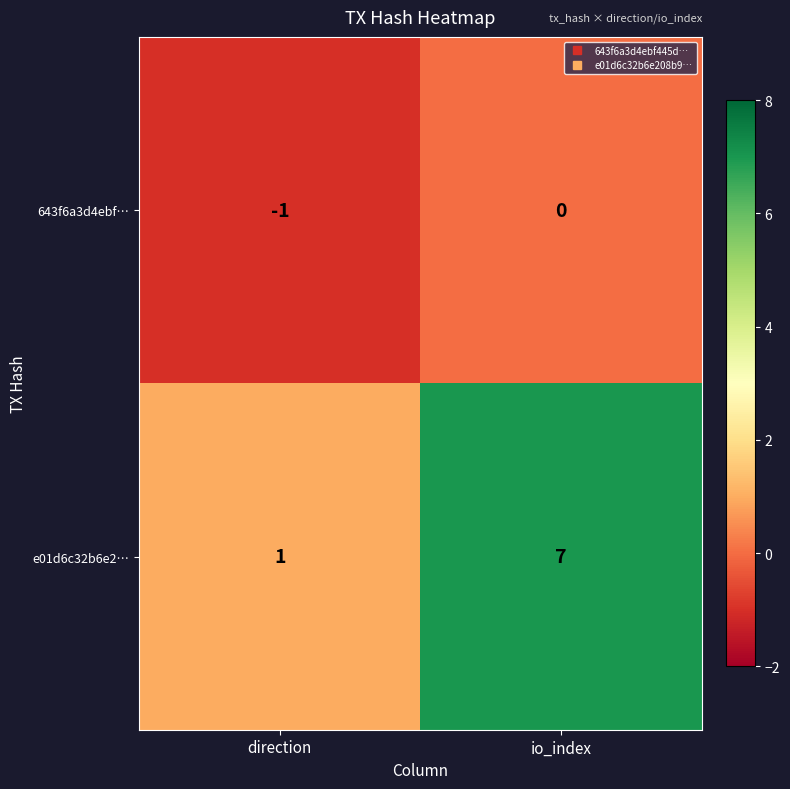

At which category does the chart reach its peak across all series?

io_index